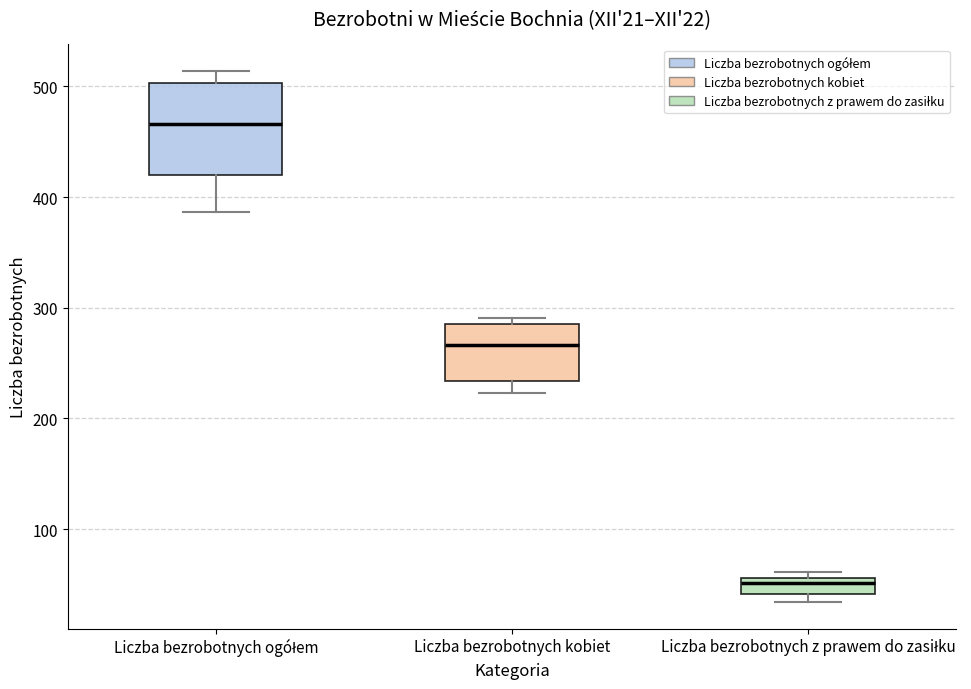

Which box's median line is the lowest?

Liczba bezrobotnych z prawem do zasiłku